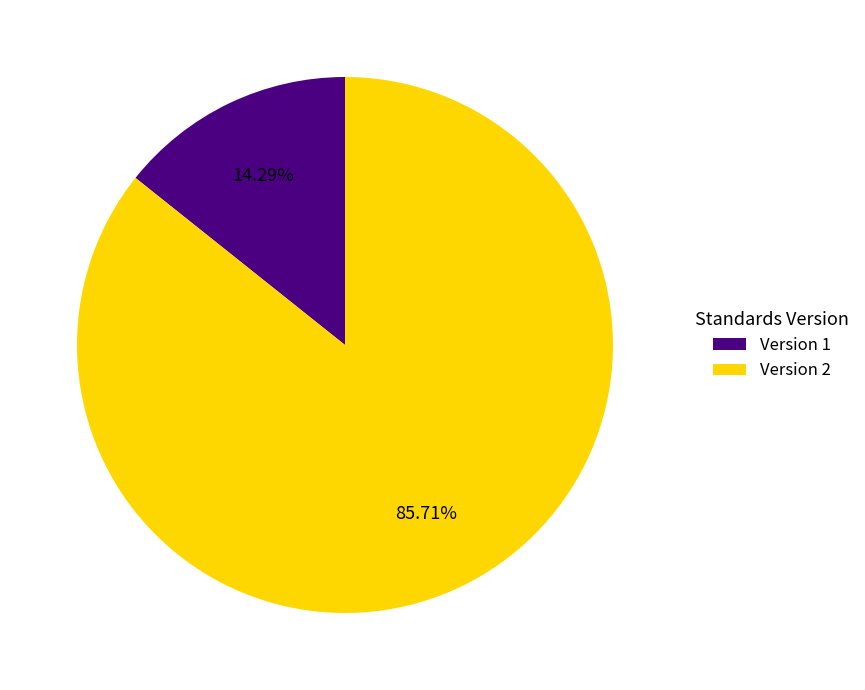

Between Version 1 and Version 2, which is larger?

Version 2